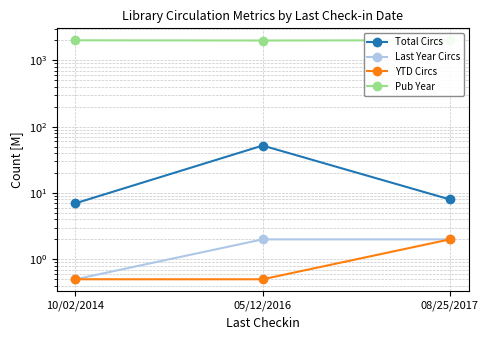

What are all the series names shown in the legend?

Total Circs, Last Year Circs, YTD Circs, Pub Year